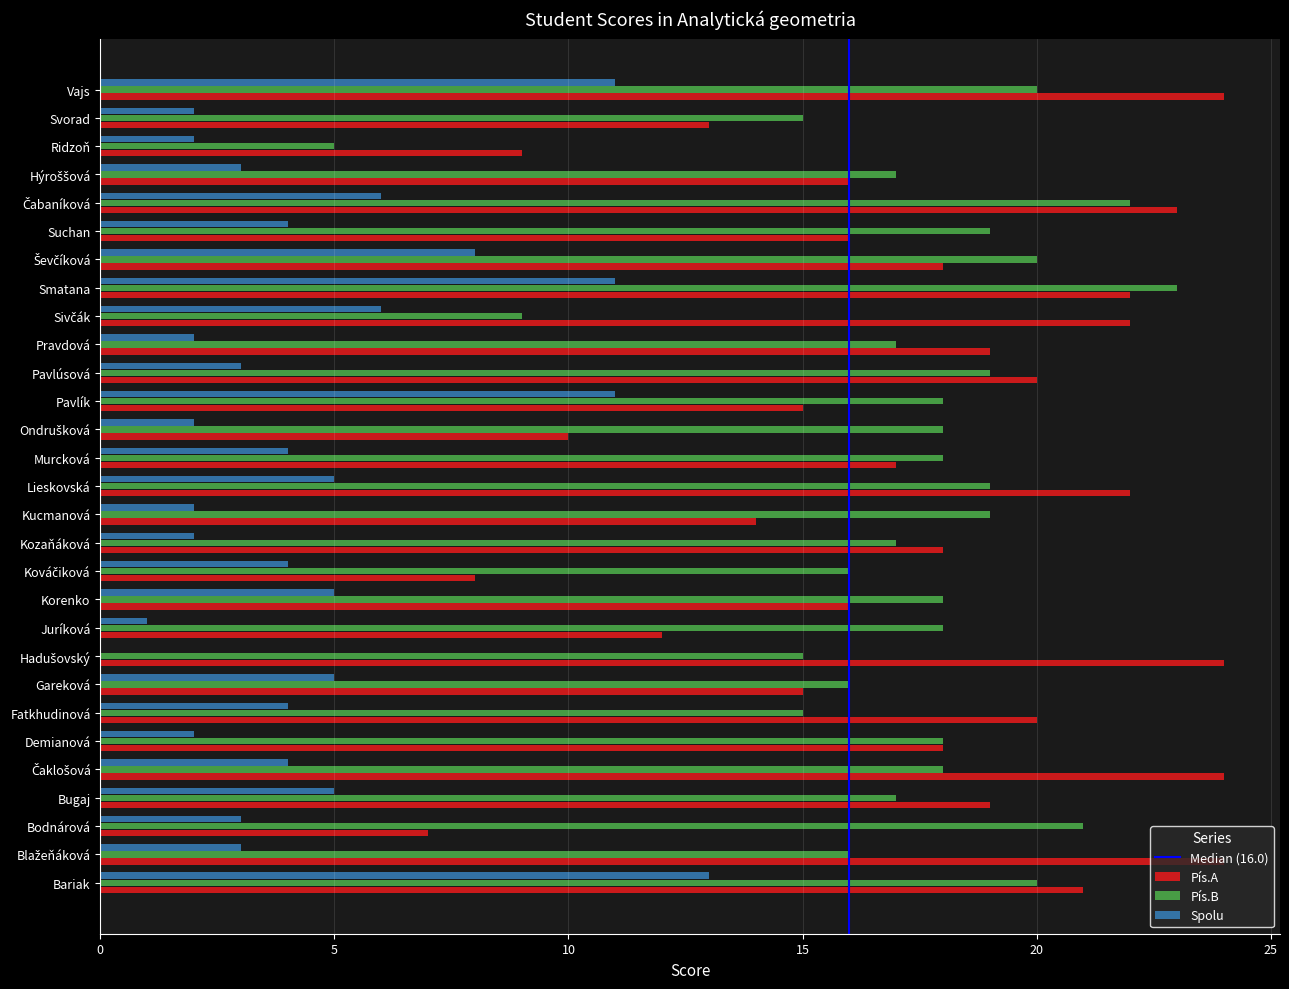

At which label does Spolu reach its peak?

Bariak